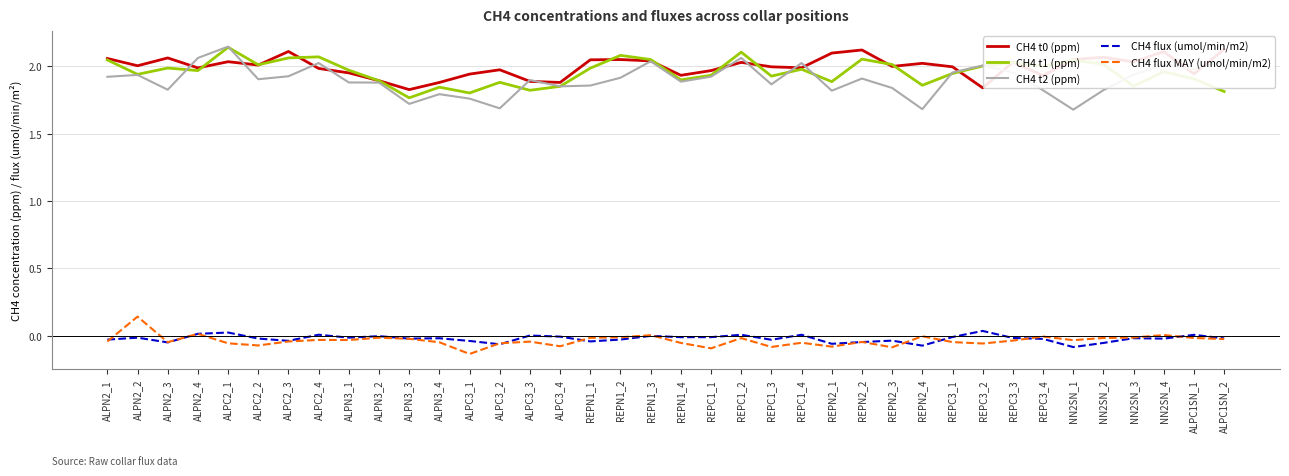

The CH4 t0 (ppm) series shows 2.0 at ALPN3_1. True or false?

True